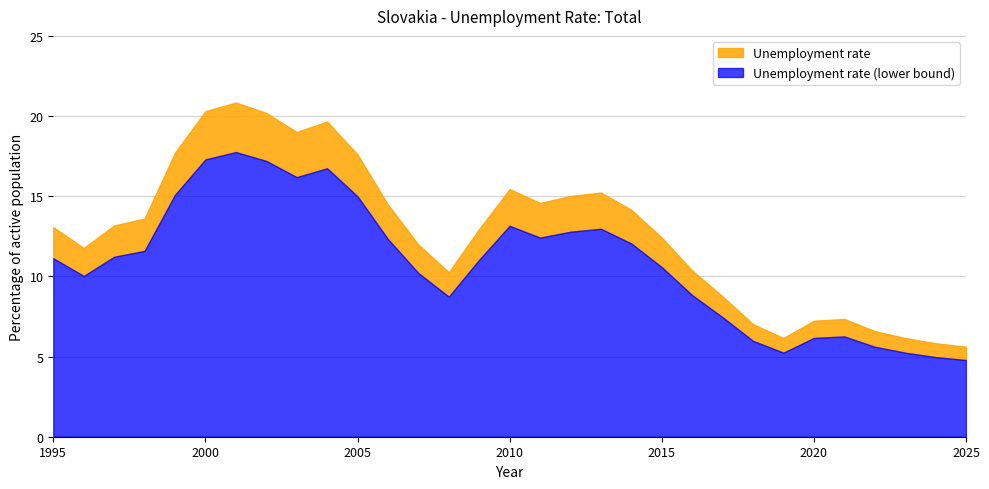

What is the total value across all series at 2020?

7.2